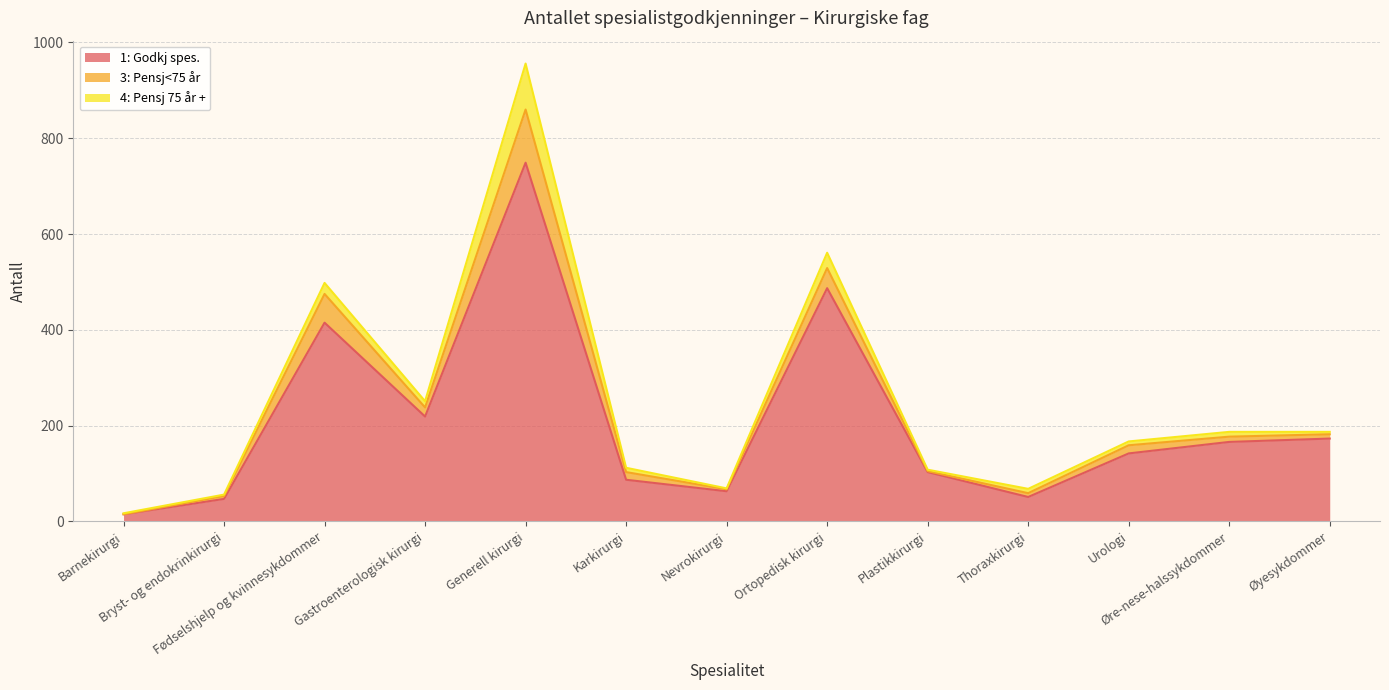

At which category is the sum across all series the highest?

Generell kirurgi